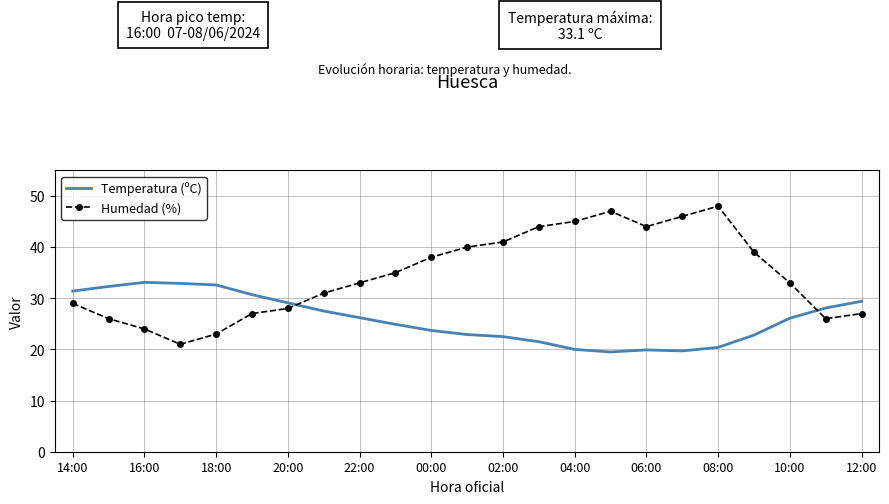

What is the minimum value shown in the chart?

19.5